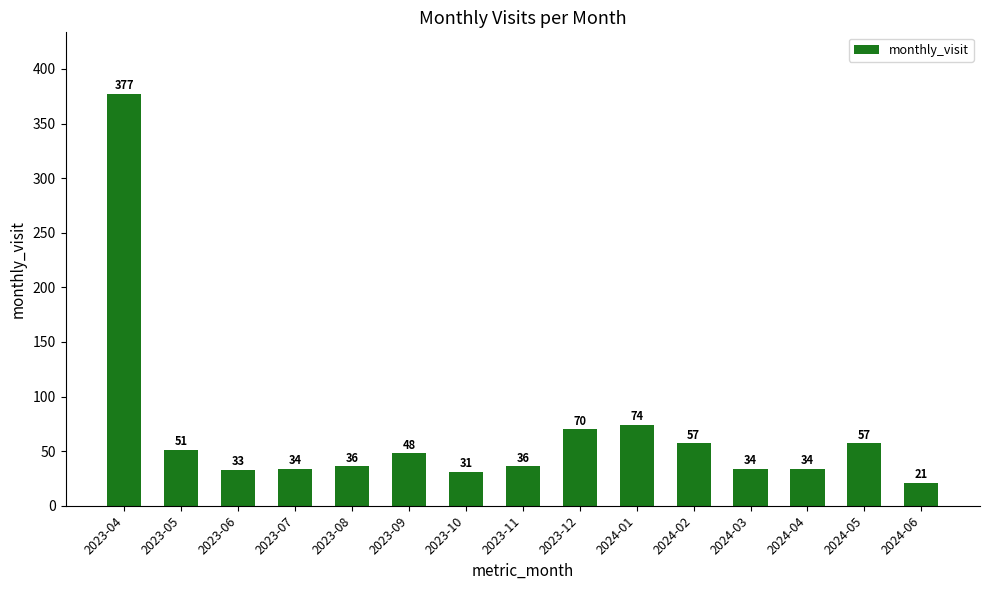

How many values are below 36?

6